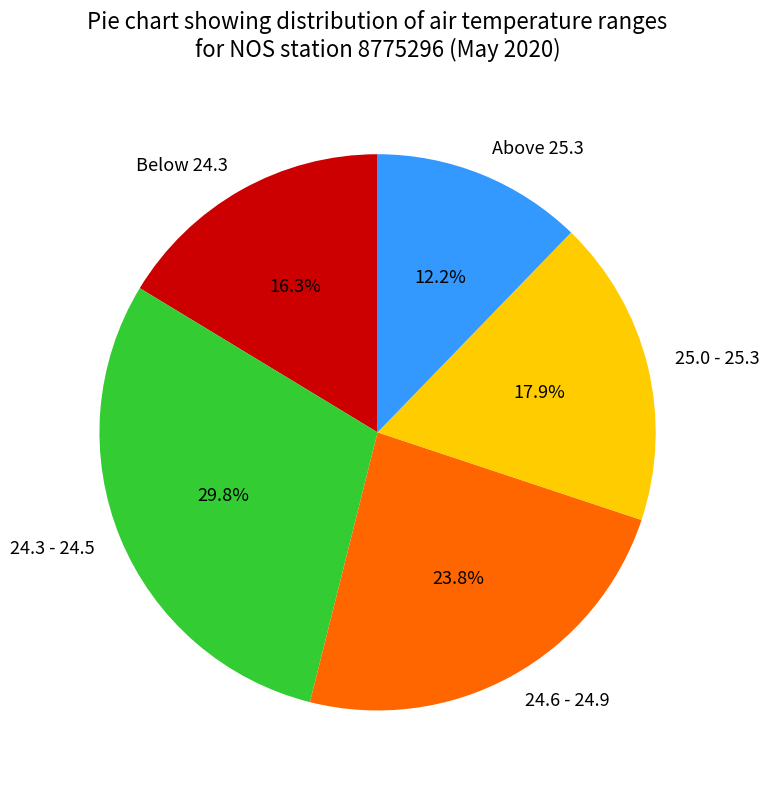

Combined, do Above 25.3 and 25.0 - 25.3 account for over 50%?

No